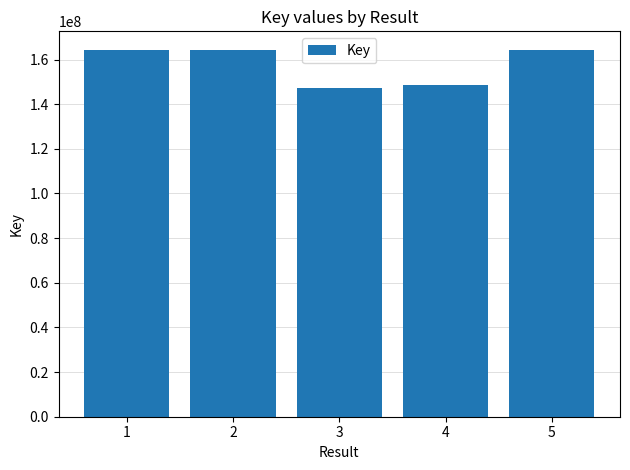

What is the difference between the maximum and minimum values?

17115184